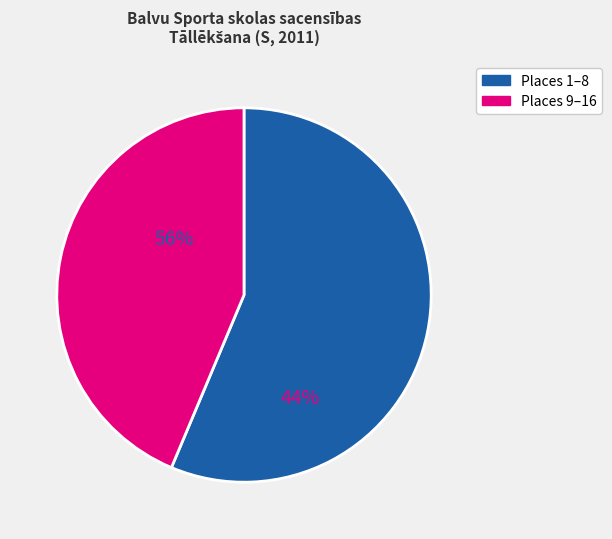

Is there any slice that represents more than half of the pie?

Yes